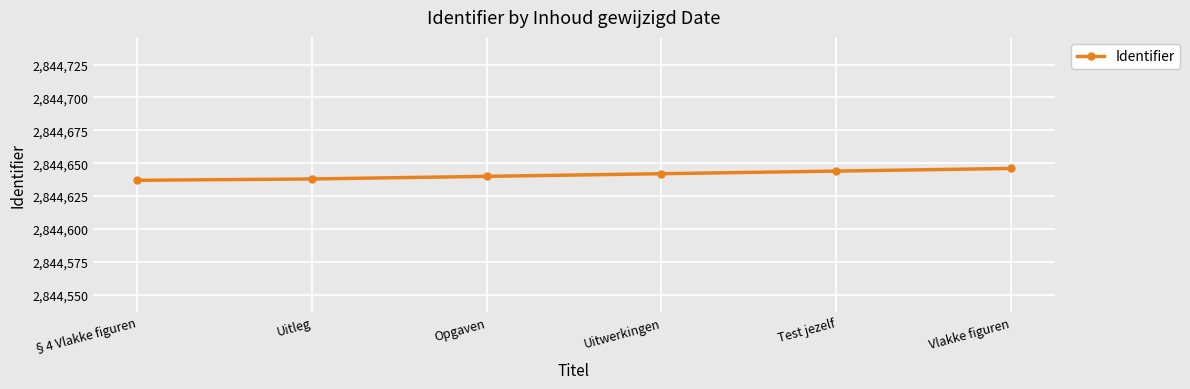

True or false: the data shows 4224566 at Uitwerkingen.

False